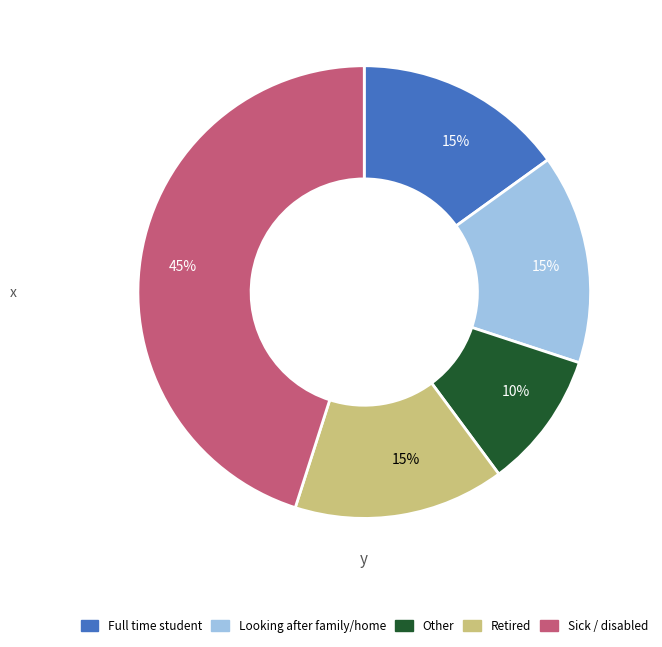

Is there a majority slice in this chart?

No